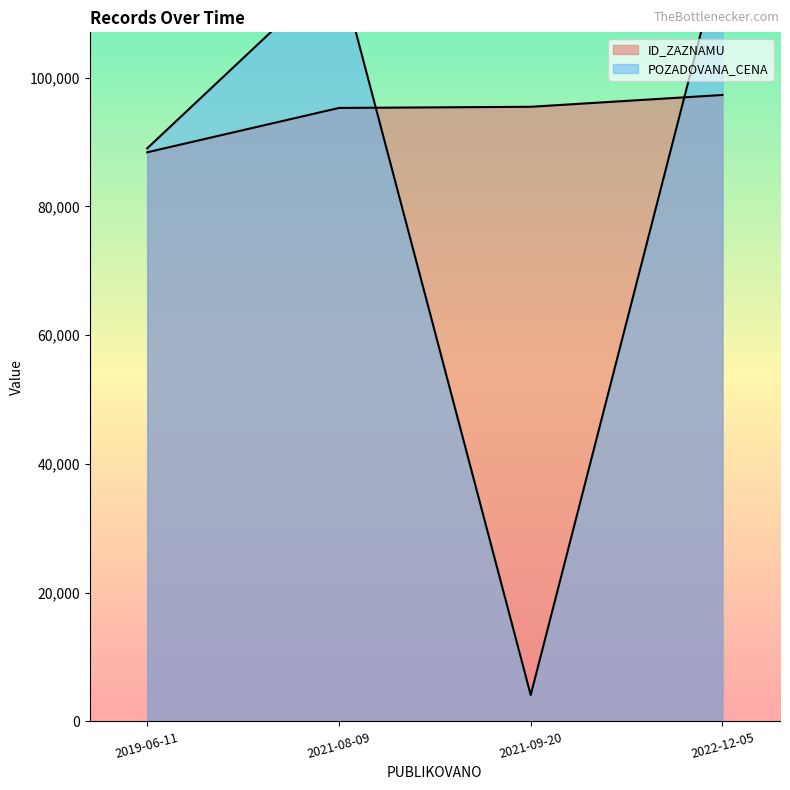

How many interior local valleys does the POZADOVANA_CENA series have?

1